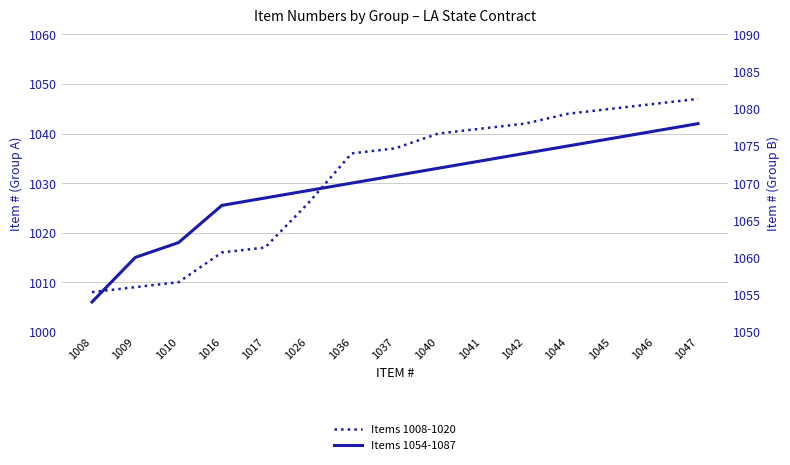

At which category does the chart reach its minimum across all series?

1008